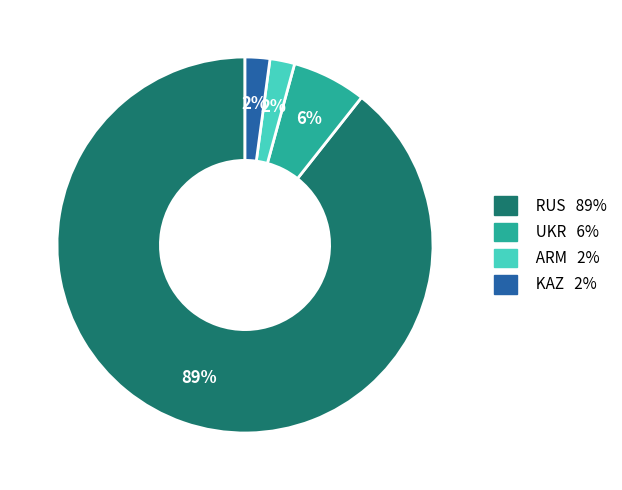

Which slice is the largest?

RUS